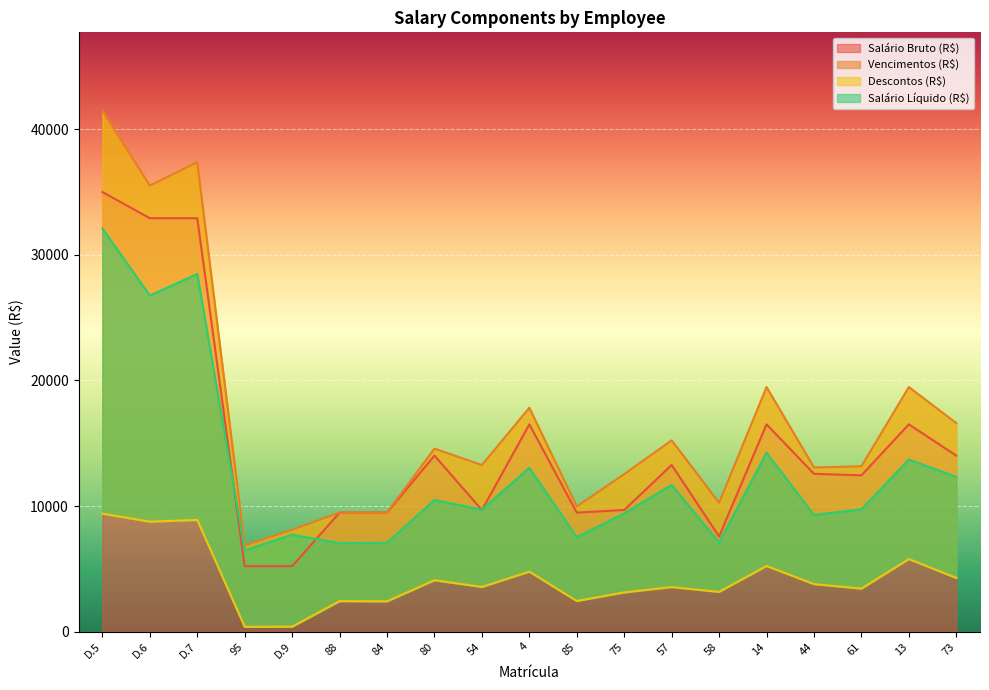

Is it true that Salário Líquido (R$) equals 9413.9 at 75?

True